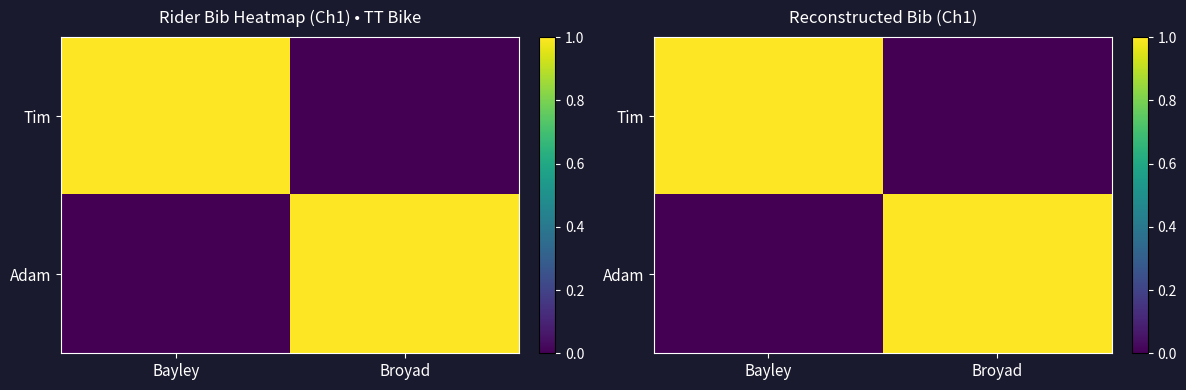

What is the total value across all series at Broyad?

1